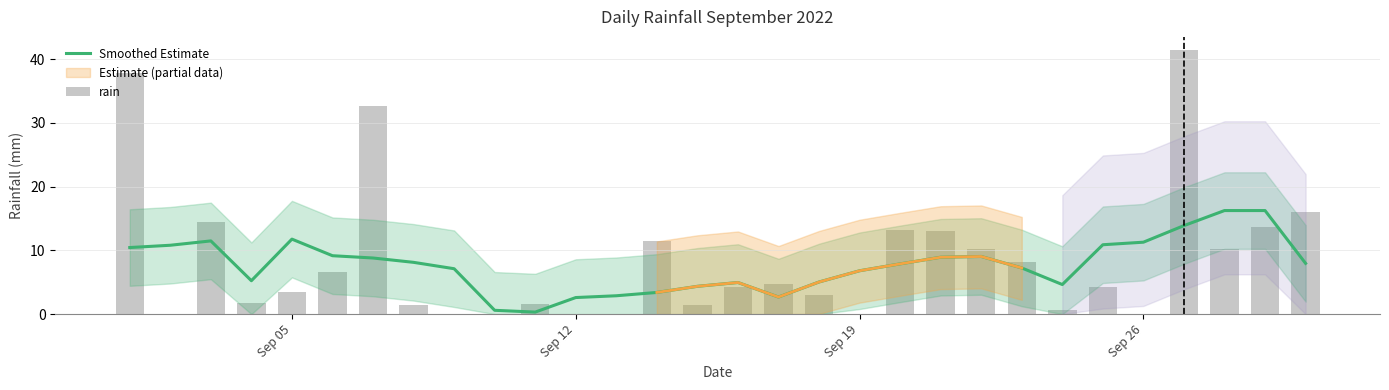

Is the value of rain at 9 greater than the value of Smoothed Estimate at 27?

No